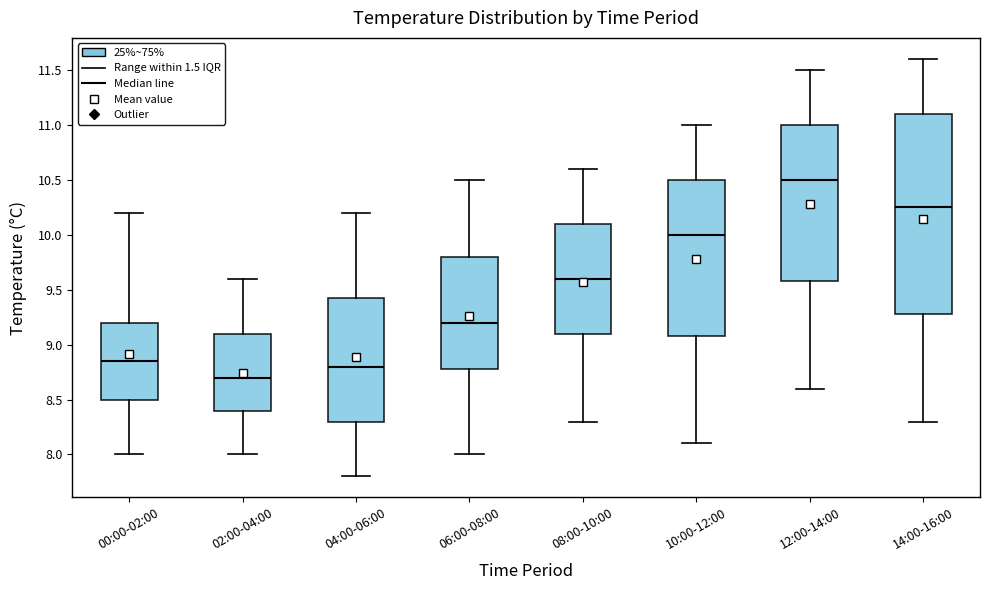

Reading left to right, read every box against the y-axis: the position of its median line, the range the box covers, and the ends of its whiskers. The values are not printed on the chart, so give them approximately, as read against the axis.

00:00-02:00: median 8.85, box 8.50 to 9.20, whiskers 8.00 to 10.20
02:00-04:00: median 8.70, box 8.40 to 9.10, whiskers 8.00 to 9.60
04:00-06:00: median 8.80, box 8.30 to 9.45, whiskers 7.80 to 10.20
06:00-08:00: median 9.20, box 8.80 to 9.80, whiskers 8.00 to 10.50
08:00-10:00: median 9.60, box 9.10 to 10.10, whiskers 8.30 to 10.60
10:00-12:00: median 10.00, box 9.10 to 10.50, whiskers 8.10 to 11.00
12:00-14:00: median 10.50, box 9.60 to 11.00, whiskers 8.60 to 11.50
14:00-16:00: median 10.25, box 9.30 to 11.10, whiskers 8.30 to 11.60